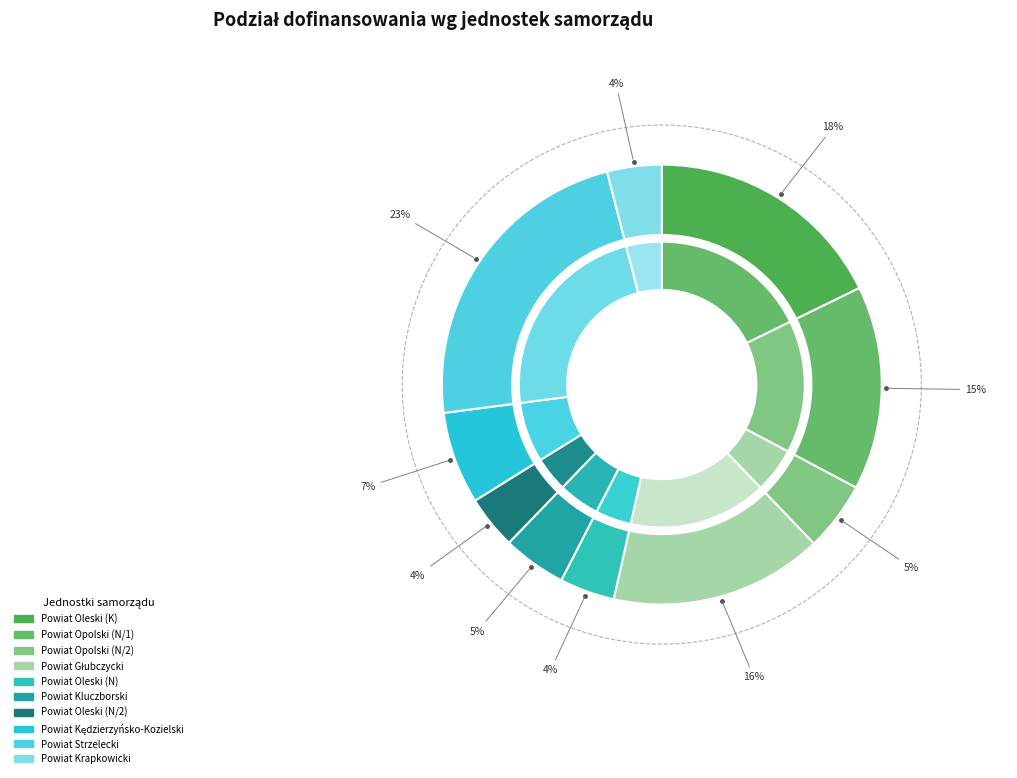

To the nearest percent, what is the difference between the largest and smallest slice percentages?

19%